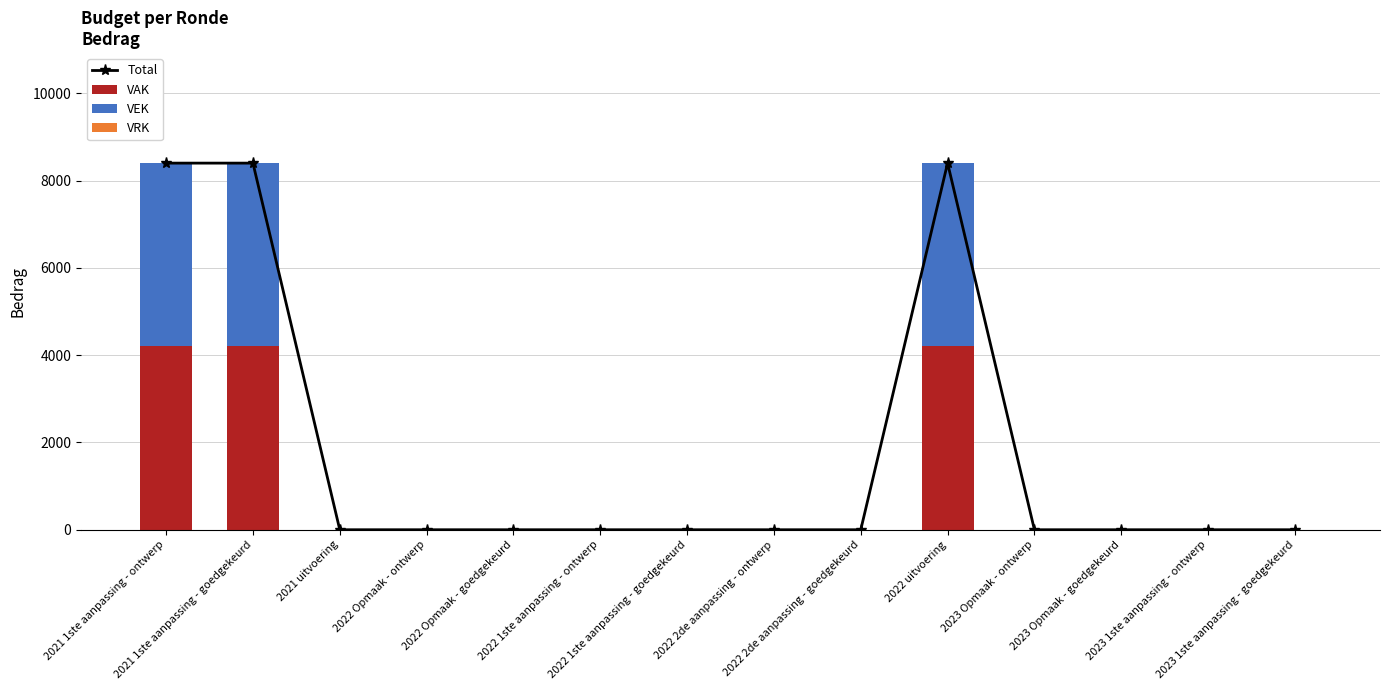

Which series has the largest range (max minus min)?

Total